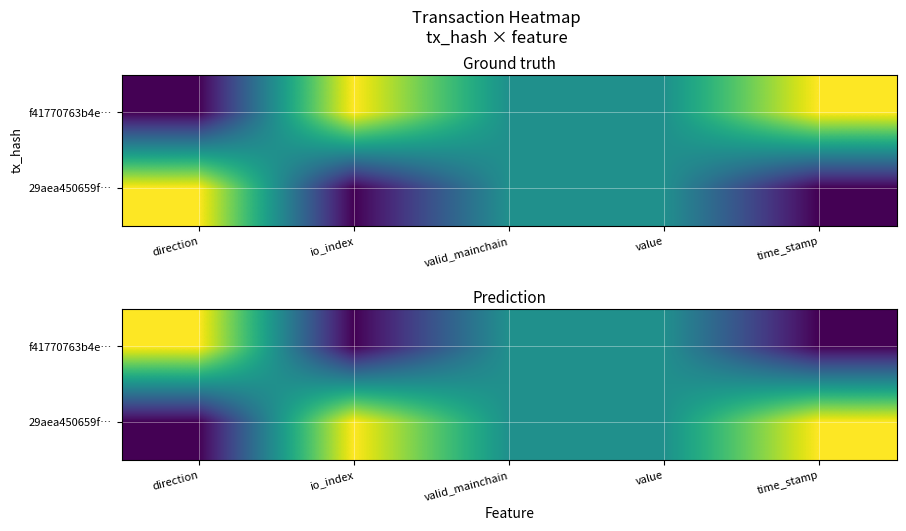

At how many categories does at least one series exceed 0?

5